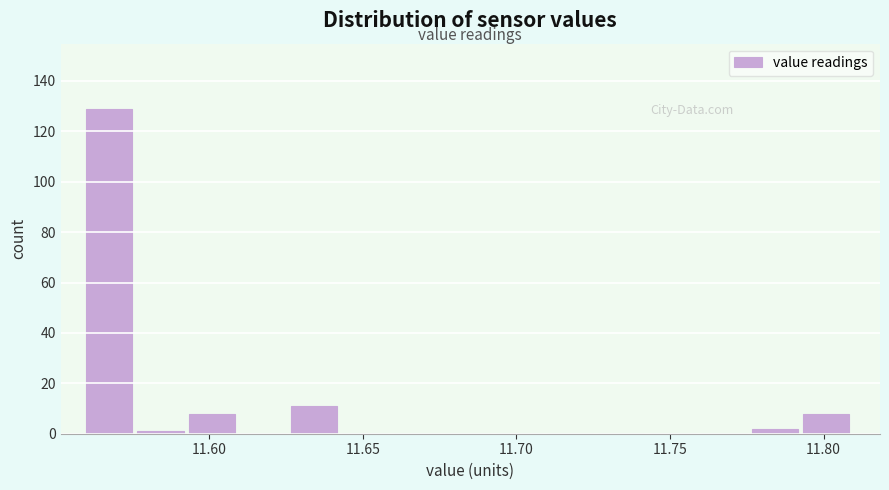

Around what value on the x-axis is the tallest bar? Give the approximate position of its centre, as read against the axis.

11.570